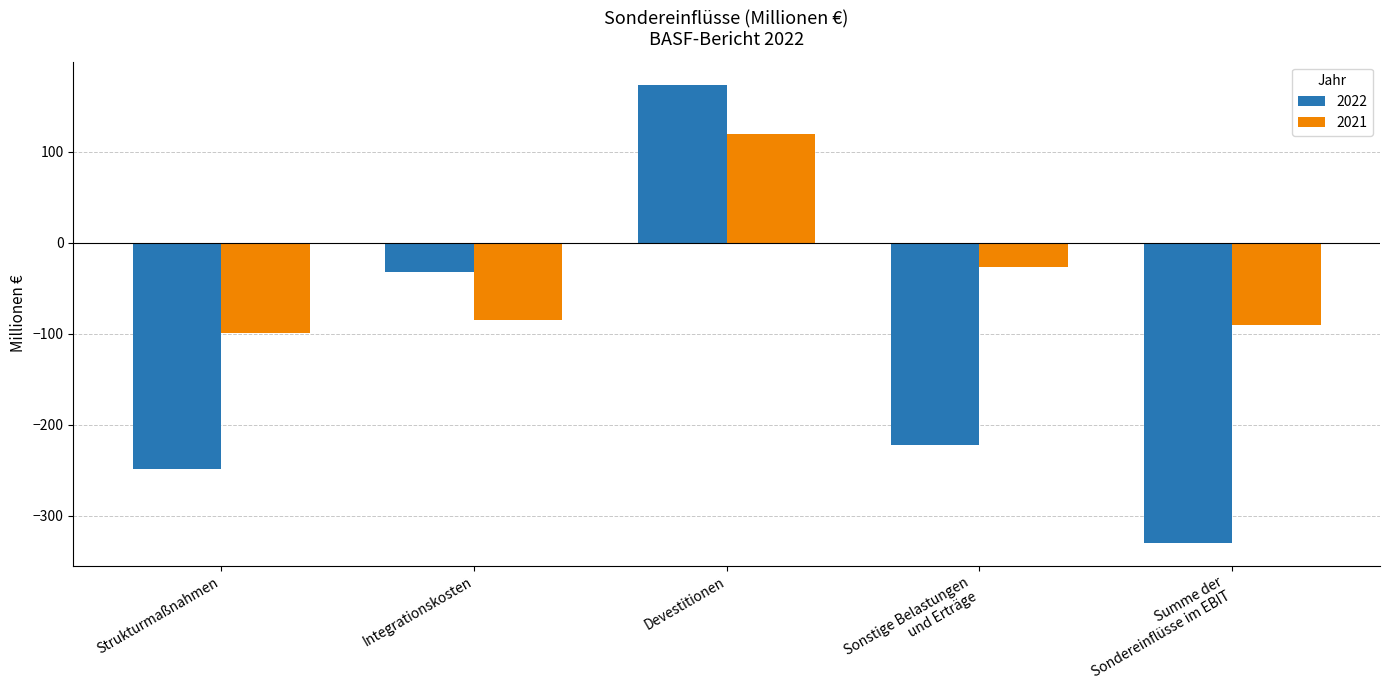

Where is 2022 nearest to the value -78?

Integrationskosten